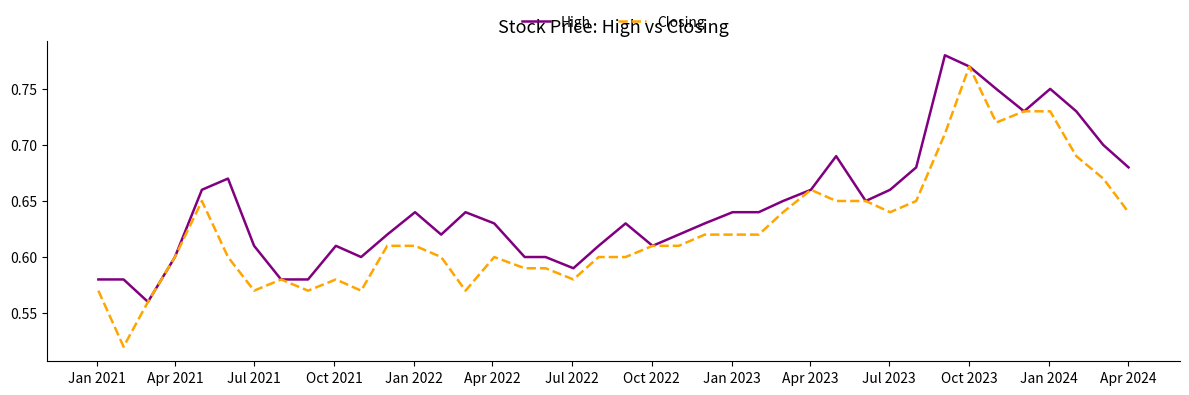

Which series has the largest total across all categories?

High